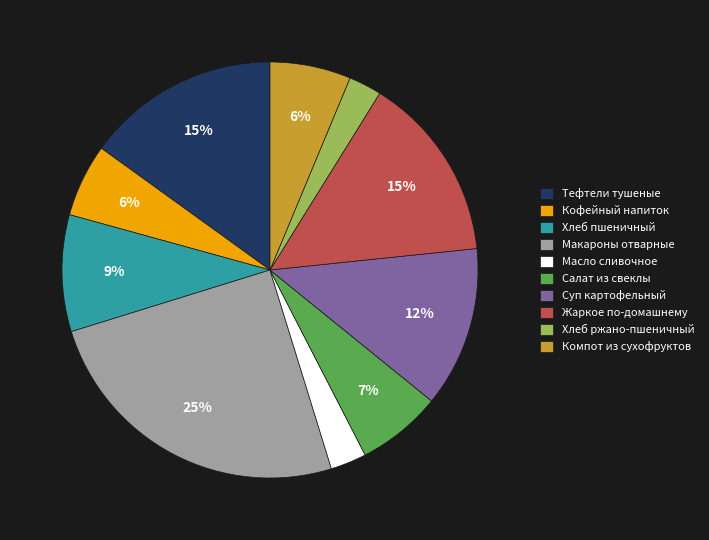

What percentage is the Хлеб пшеничный slice, to the nearest percent?

9%